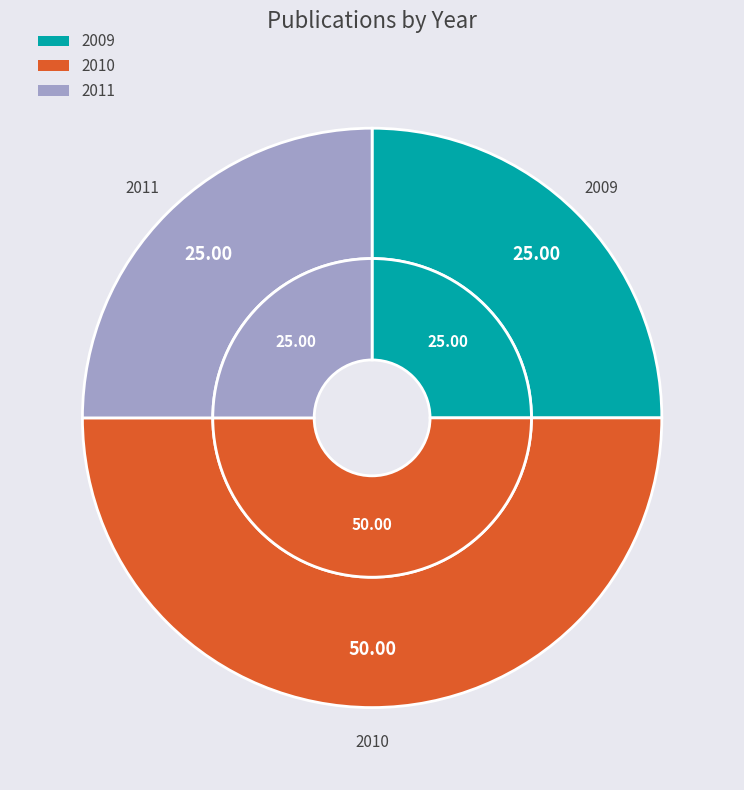

What percentage is NOT represented by 2011?

75.0%